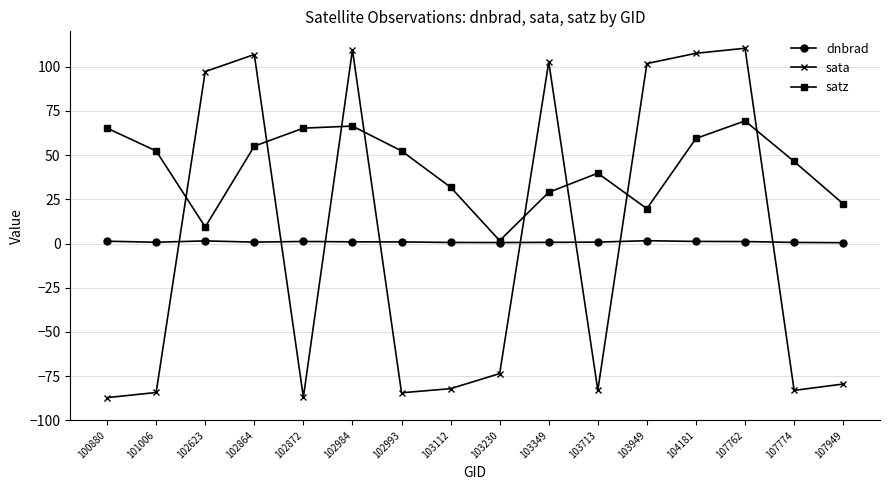

What is the smallest value displayed?

-87.2